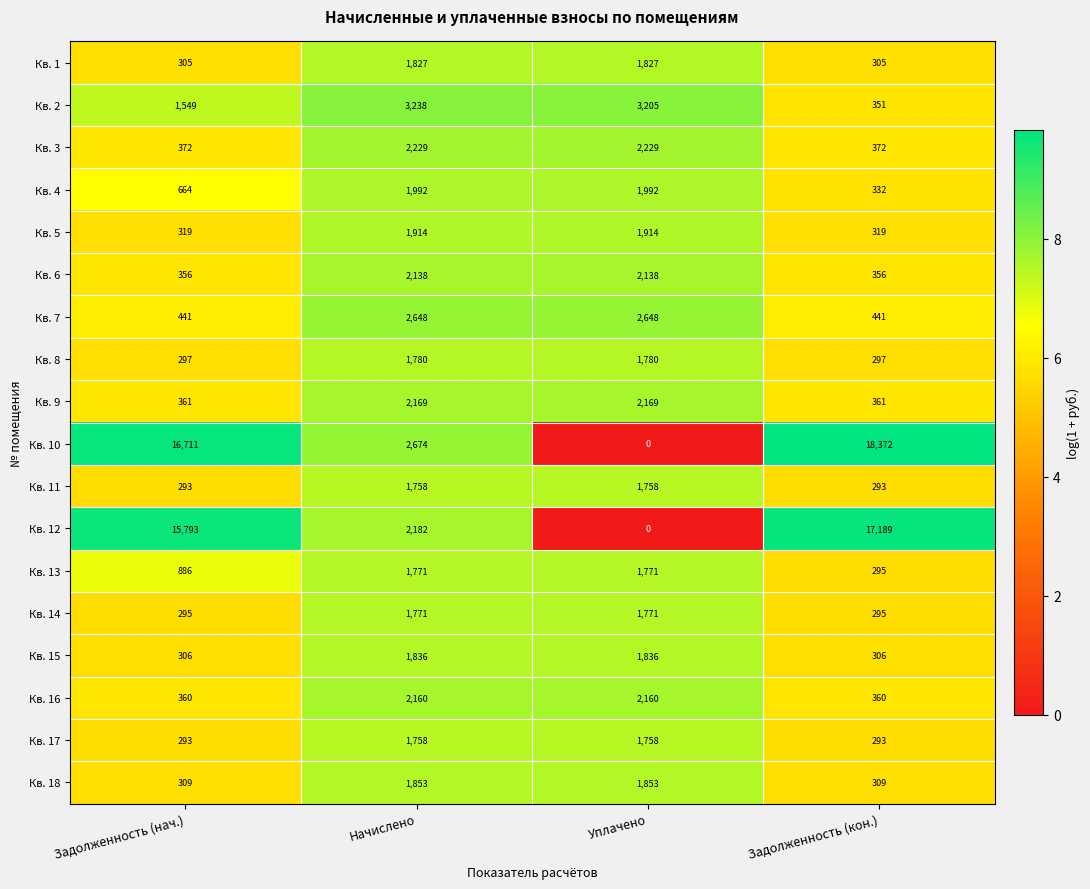

Is the value of Кв. 17 at Задолженность (нач.) greater than the value of Кв. 5 at Уплачено?

No